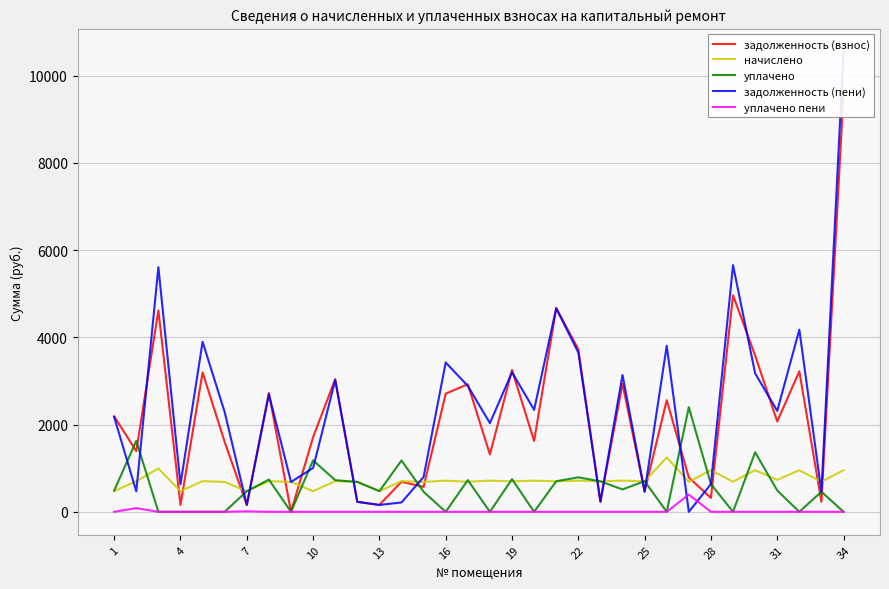

Reading left to right, transcribe all the data shown in this chart.

задолженность (взнос): 2188.3	1390.4	4616.2	157.7	3194.9	1598.9	157.7	2726.9	0.0	1711.5	3041.1	228.4	157.7	689.0	571.8	2708.1	2923.9	1317.9	3250.7	1623.4	4668.7	3727.4	232.7	2934.1	465.5	2559.4	787.6	318.1	4963.9	3584.2	2070.4	3220.1	230.0	9589.5
начислено: 473.0	703.1	993.1	473.0	703.1	685.3	473.0	703.1	685.3	473.0	703.1	685.3	473.0	703.1	685.3	714.4	688.5	714.4	698.2	714.4	698.2	714.4	698.2	714.4	698.2	1245.8	690.1	954.2	690.1	954.2	731.8	954.2	690.1	954.2
уплачено: 488.8	1624.7	0.0	0.0	0.0	0.0	473.0	738.3	0.0	1180.1	724.9	685.3	473.0	1177.4	458.9	0.0	726.9	0.0	749.4	0.0	700.3	790.4	698.2	512.9	701.8	0.0	2397.3	636.1	0.0	1364.3	489.3	0.0	460.3	0.0
задолженность (пени): 2172.5	468.7	5609.3	630.7	3898.0	2284.2	157.7	2691.7	685.3	1004.4	3019.3	228.4	157.7	214.7	798.2	3422.6	2885.5	2032.3	3199.6	2337.8	4666.6	3651.4	232.7	3135.7	461.9	3805.2	0.0	636.1	5654.0	3174.1	2312.8	4174.2	459.8	10543.7
уплачено пени: 0.0	85.0	0.0	0.0	0.0	0.0	11.9	0.0	0.0	0.0	0.0	0.0	0.0	0.0	0.0	0.0	0.0	0.0	0.0	0.0	0.0	0.0	0.0	0.0	0.0	0.0	394.8	0.0	0.0	0.0	0.0	0.0	0.0	0.0